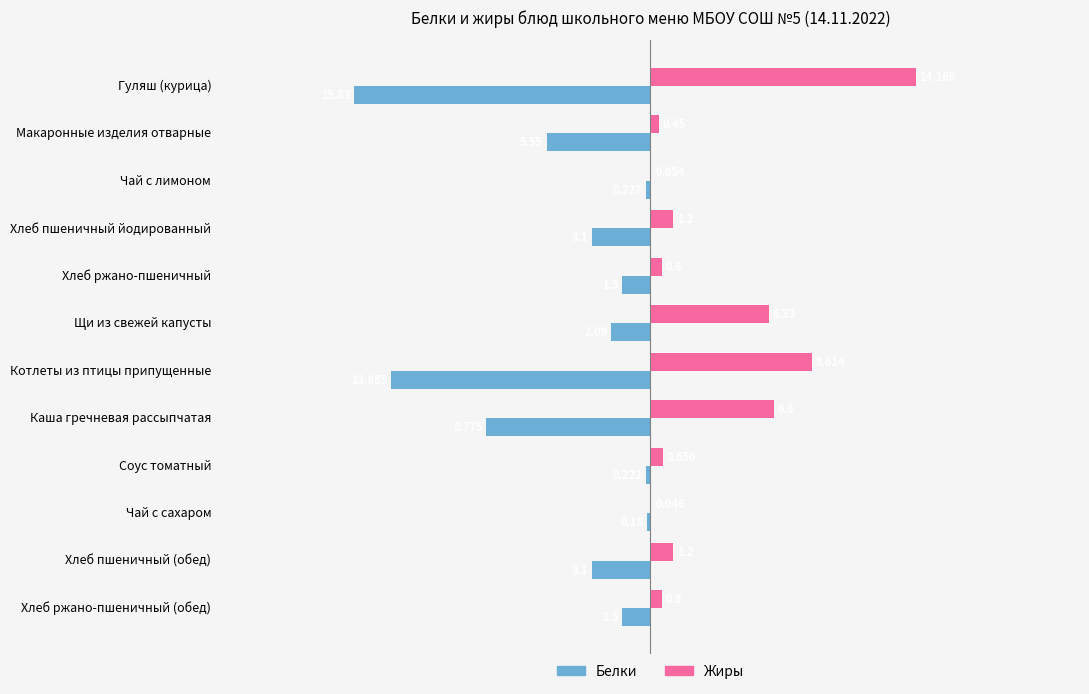

Which series has the largest range (max minus min)?

Белки